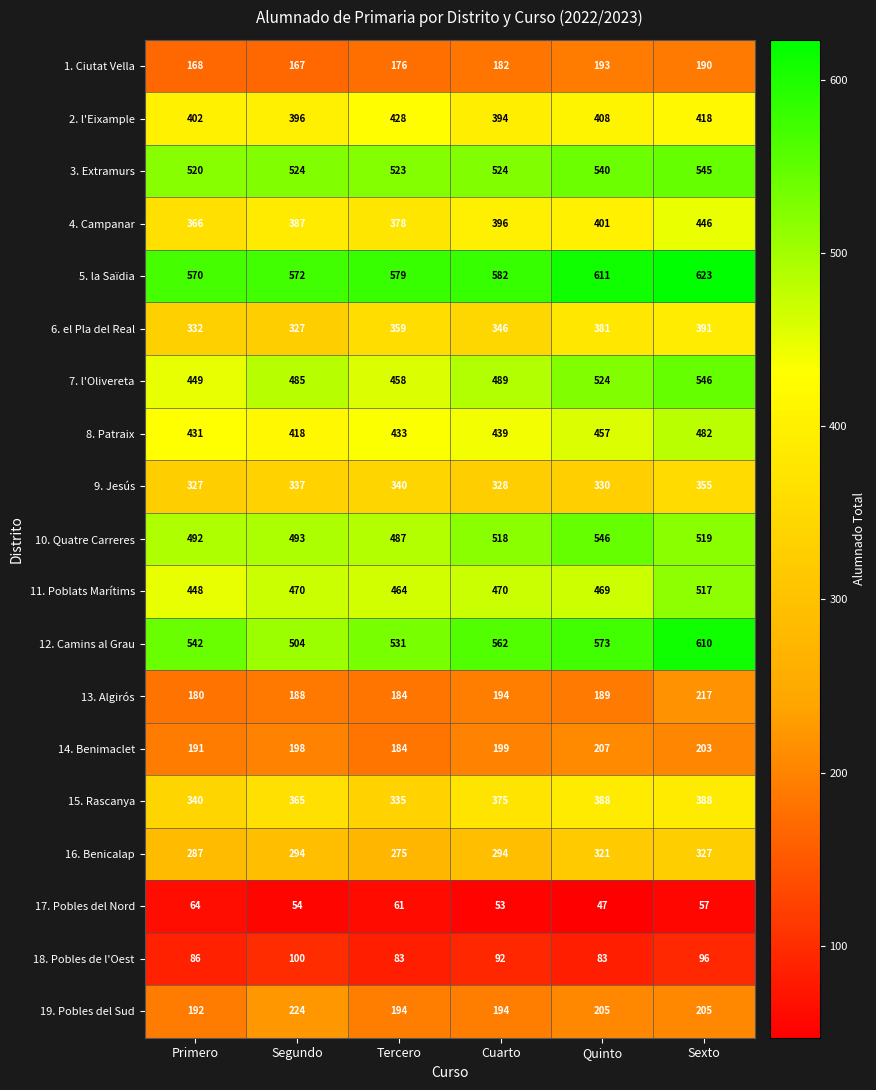

What is the minimum value for 5. la Saïdia?

570